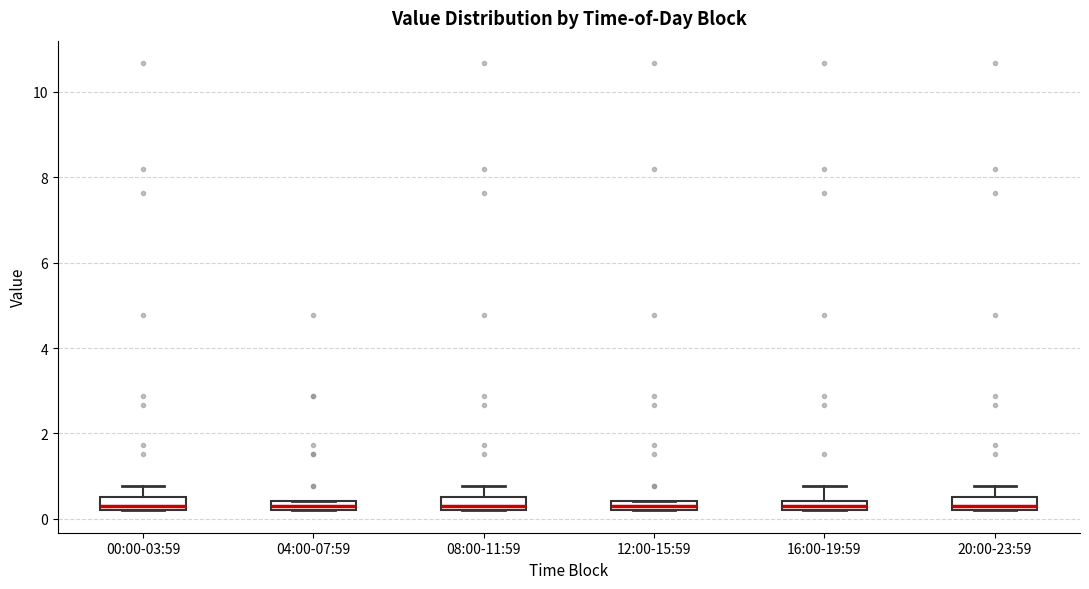

Where does the upper whisker of the box for 00:00-03:59 end on the y-axis? The values are not printed on the chart, so give them approximately, as read against the axis.

0.8